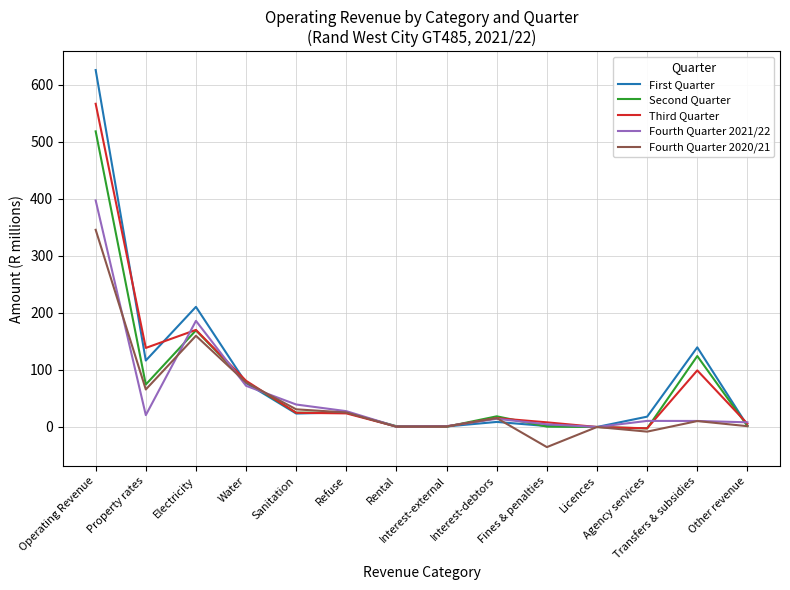

What is the average value of the First Quarter series?

89.4